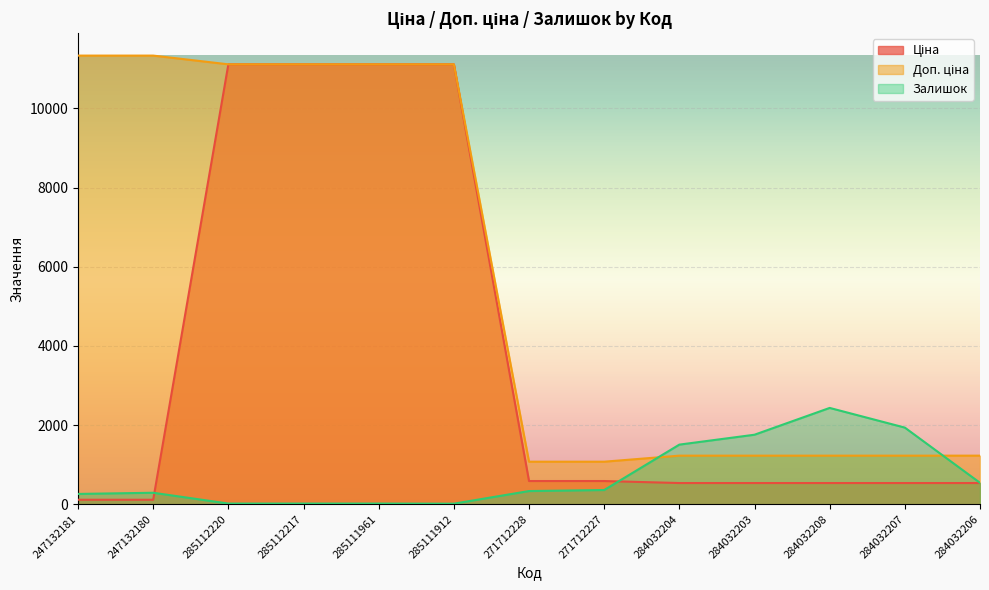

Rank the categories by Ціна value from highest to lowest.

285112220, 285112217, 285111961, 285111912, 271712228, 271712227, 284032204, 284032203, 284032208, 284032207, 284032206, 247132181, 247132180